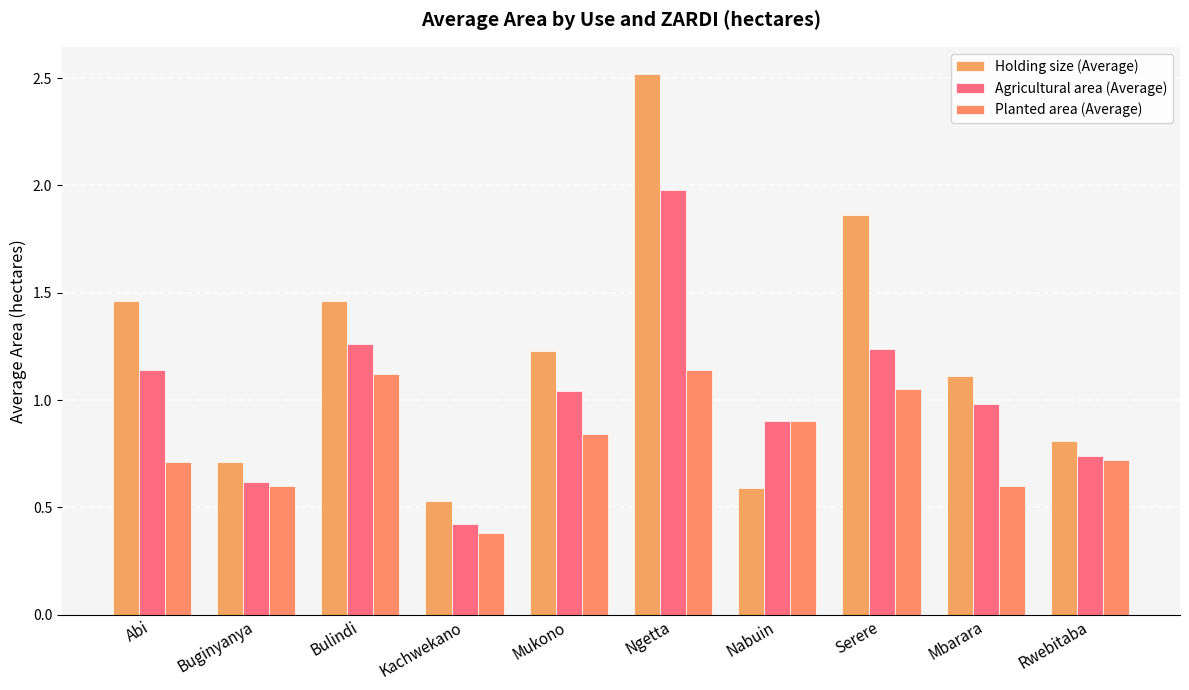

At which label does Holding size (Average) first exceed 1?

Abi